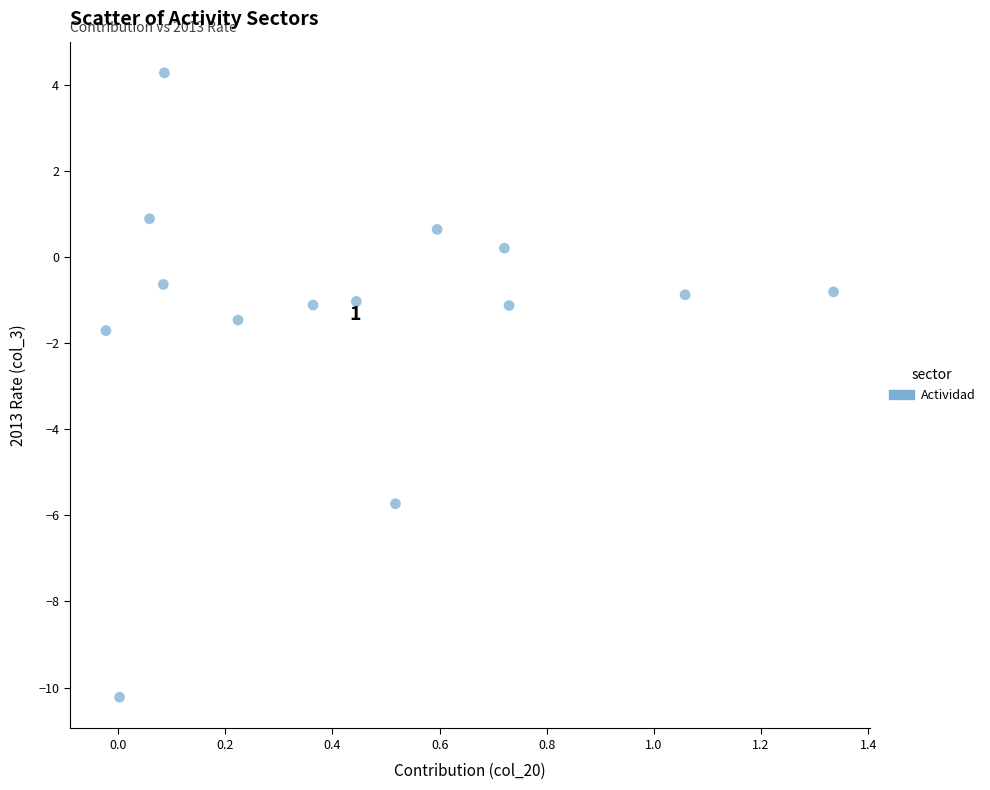

What is the range of X values (max minus min)?

1.4